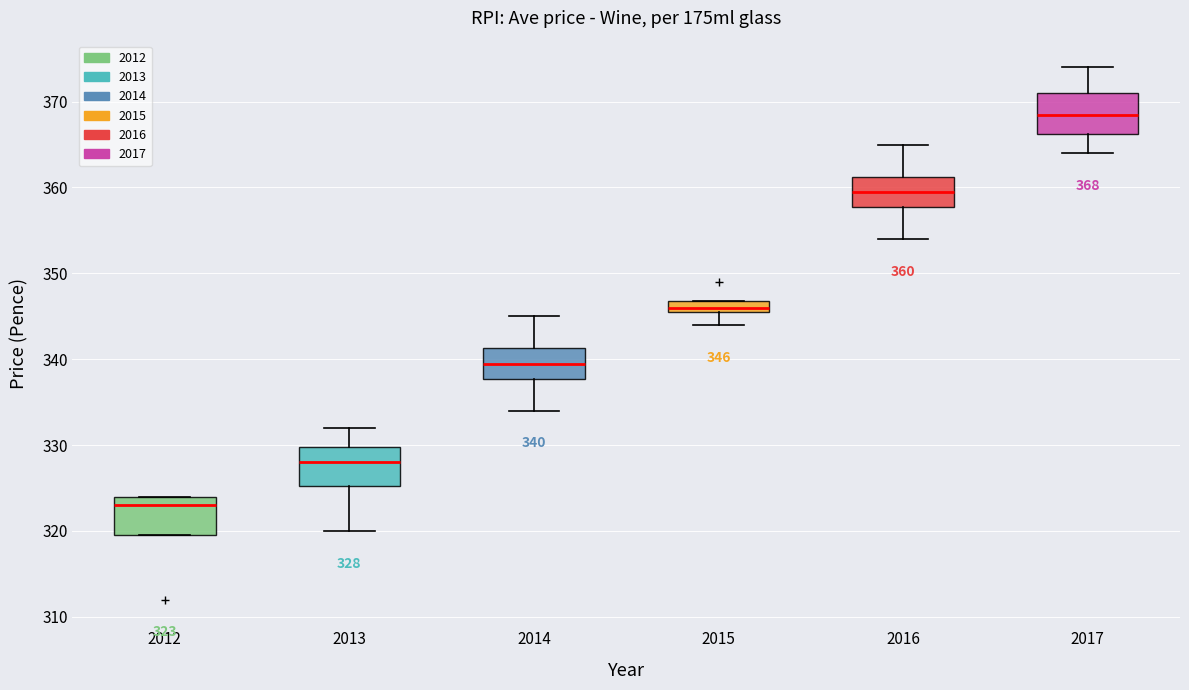

Which box's median line is the lowest?

2012